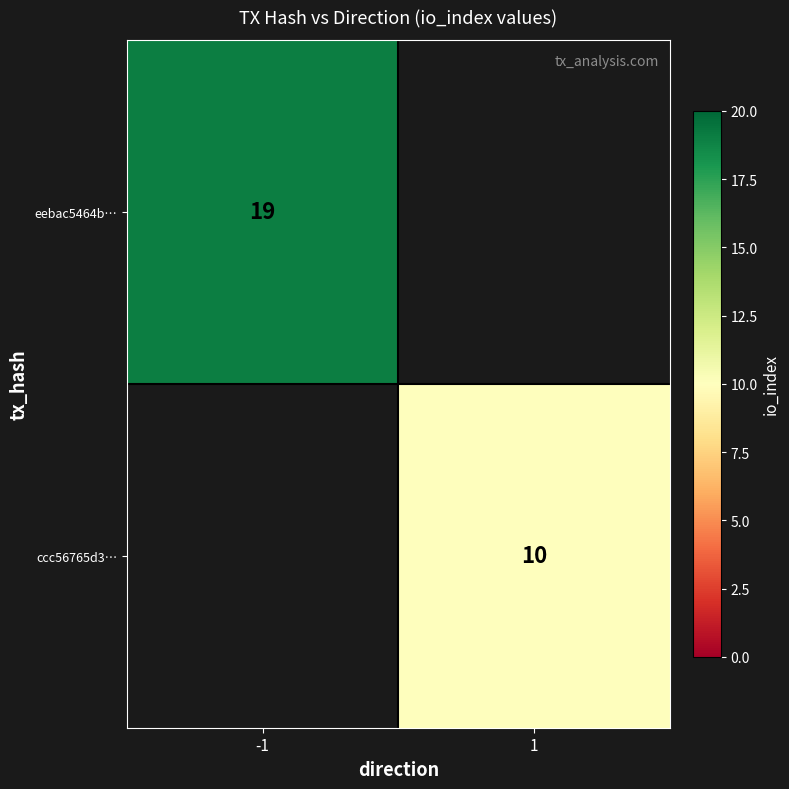

The ccc56765d3… series shows 2 at 1. True or false?

False